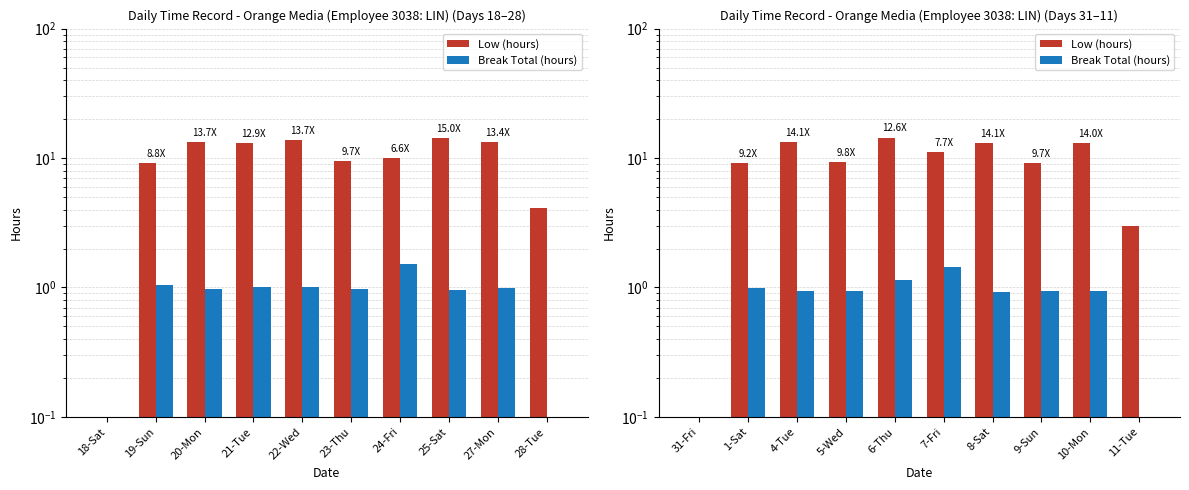

How many values in Break Total (hours) are above zero?

8